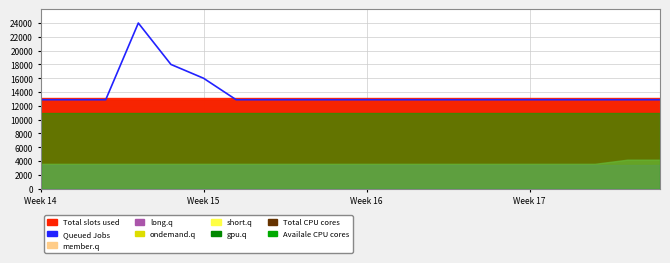

Is it true that the value at 16 is 17794.2?

False